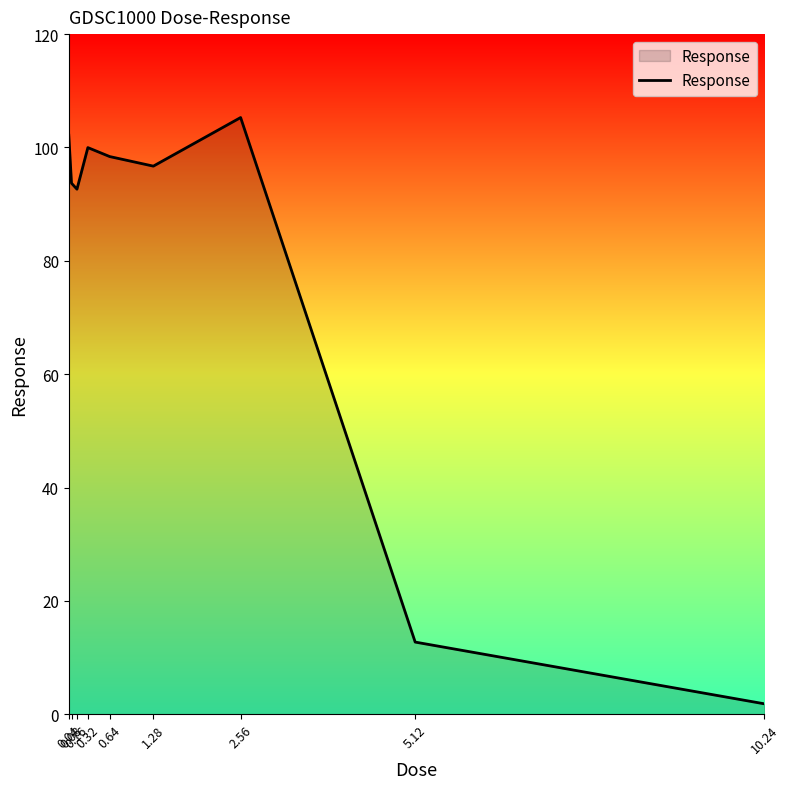

How many points are lower than both their immediate neighbors (excluding endpoints)?

2